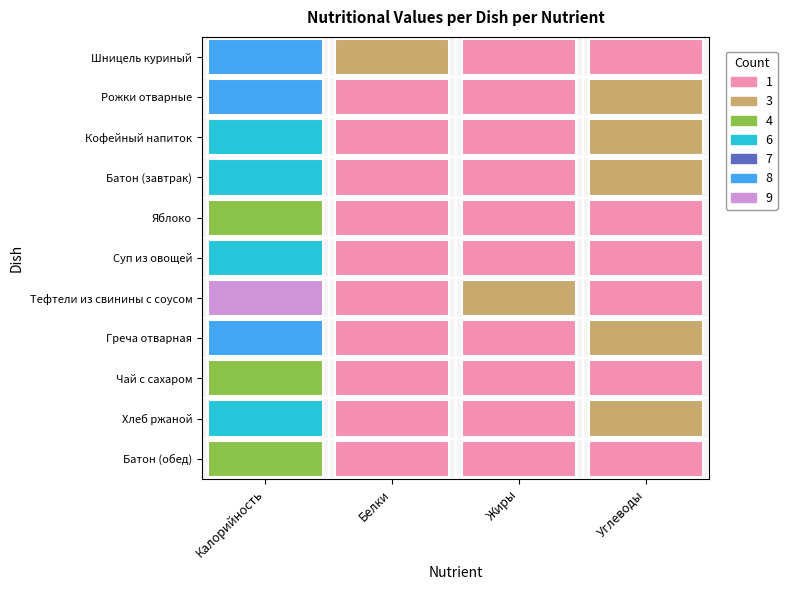

Which series has the widest spread of values?

Тефтели из свинины с соусом